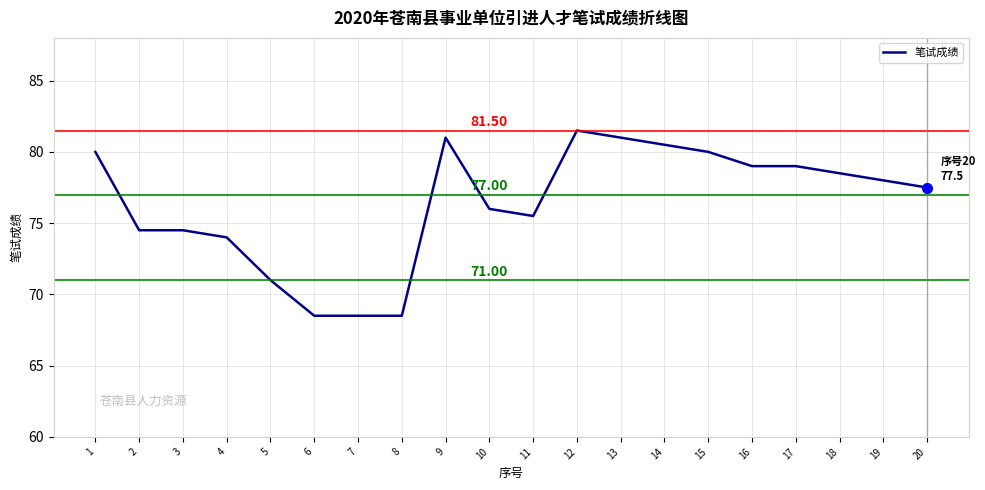

Reading left to right, list all the values displayed in this chart.

1=80.0	2=74.5	3=74.5	4=74.0	5=71.0	6=68.5	7=68.5	8=68.5	9=81.0	10=76.0	11=75.5	12=81.5	13=81.0	14=80.5	15=80.0	16=79.0	17=79.0	18=78.5	19=78.0	20=77.5